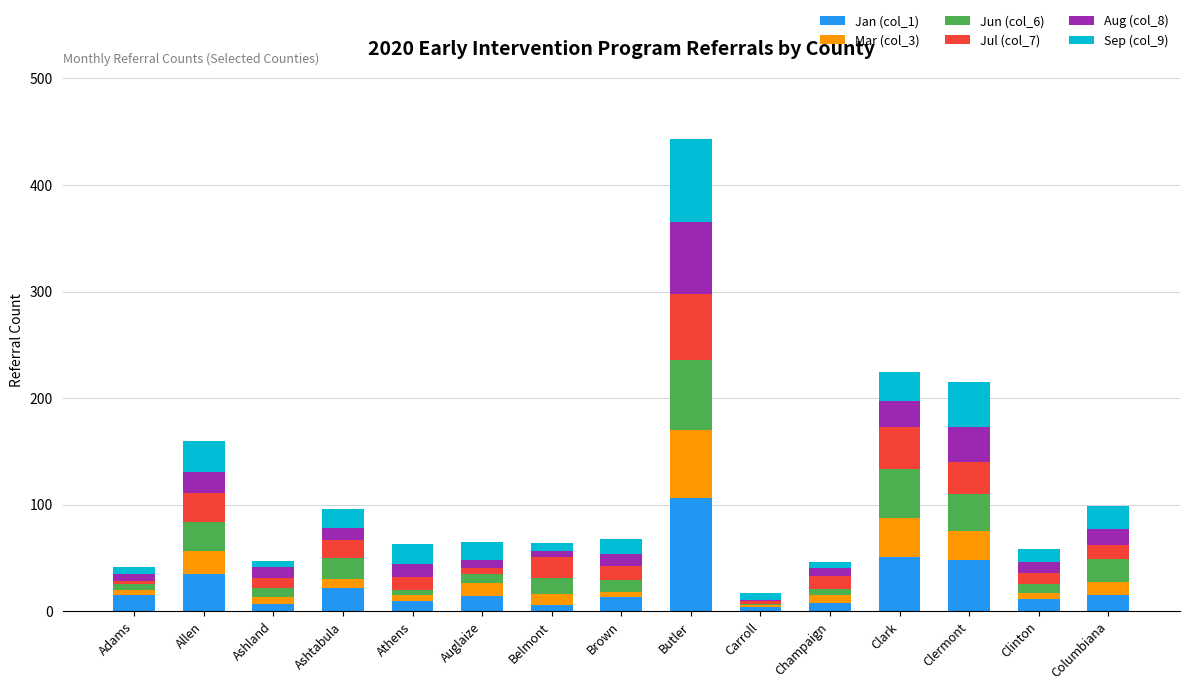

At which category is the sum across all series the highest?

Butler